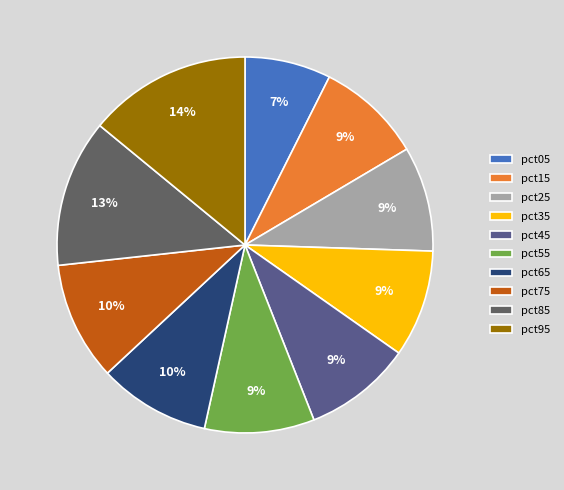

To the nearest percent, what is the combined percentage of pct35 and pct65?

19%